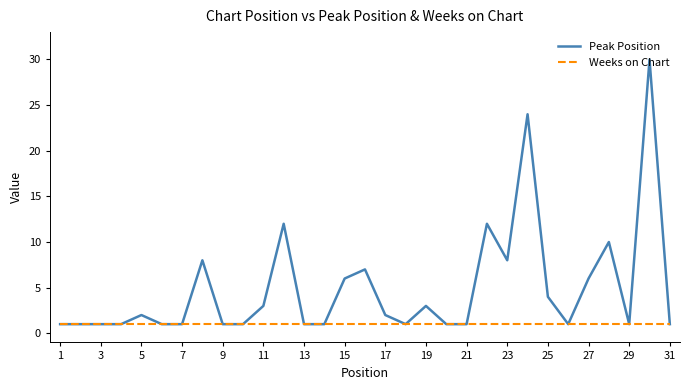

What is the smallest value displayed?

1